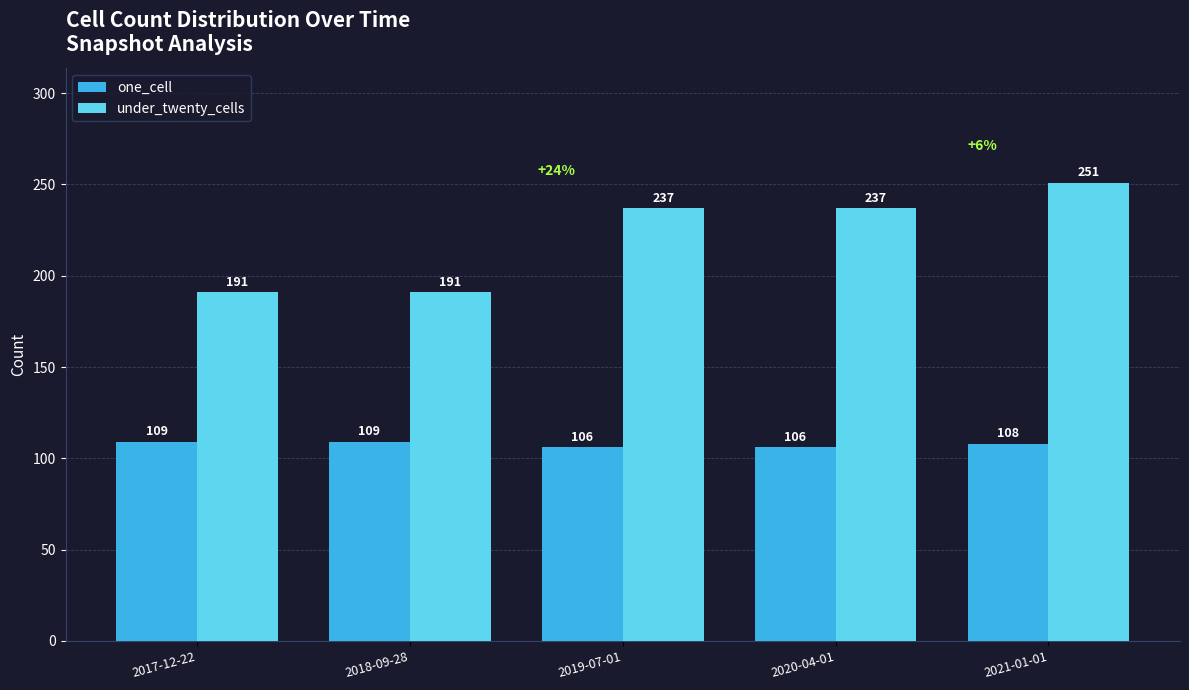

Reading right to left, what are all the values shown in this chart?

one_cell: 2021-01-01=108	2020-04-01=106	2019-07-01=106	2018-09-28=109	2017-12-22=109
under_twenty_cells: 2021-01-01=251	2020-04-01=237	2019-07-01=237	2018-09-28=191	2017-12-22=191